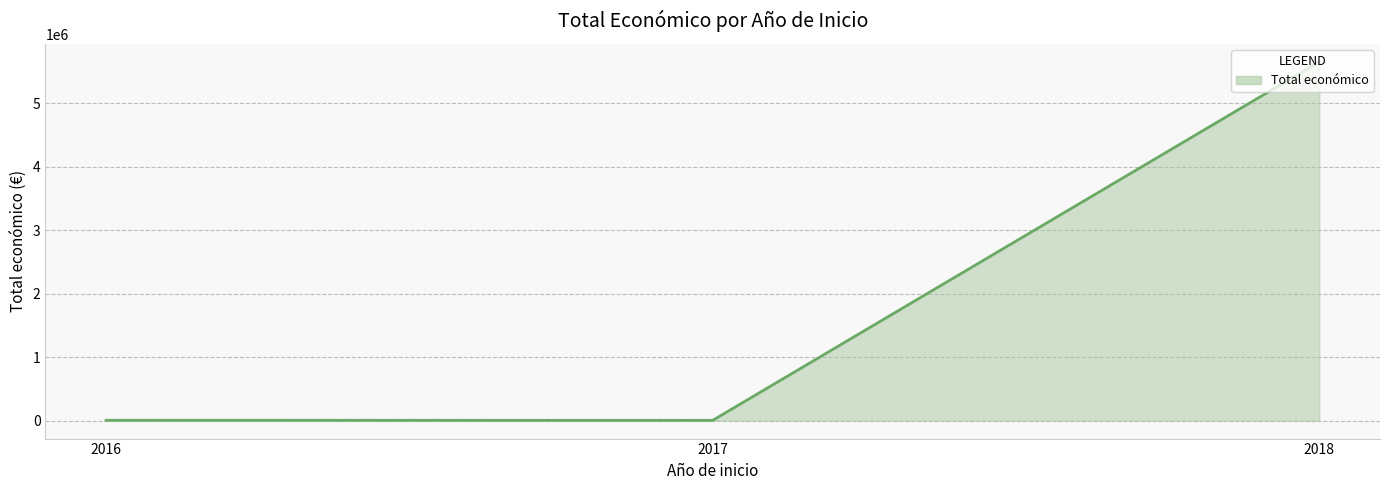

What is the sum of all values?

5658962